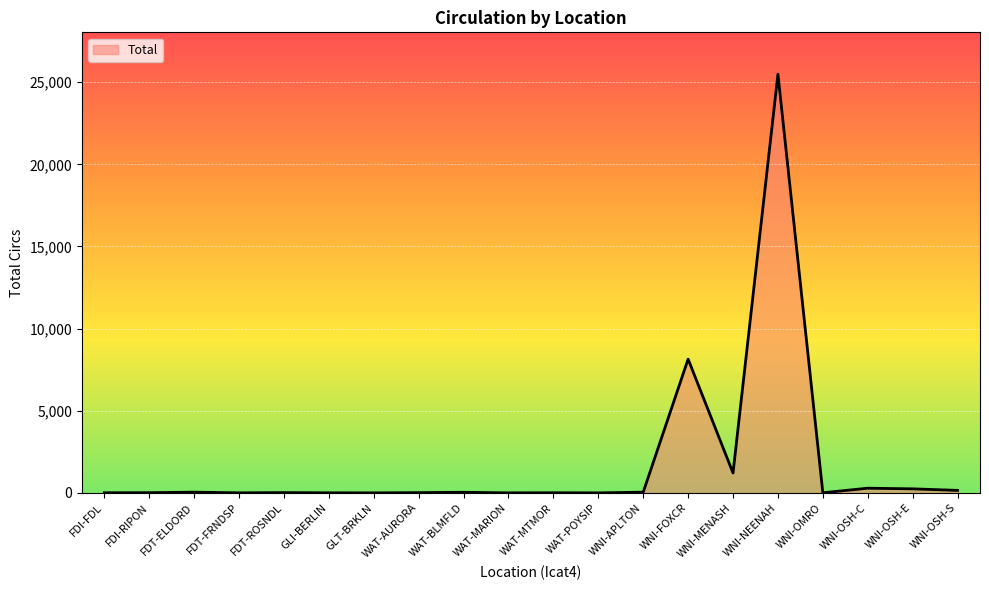

What value does the data have at FDI-RIPON?

12